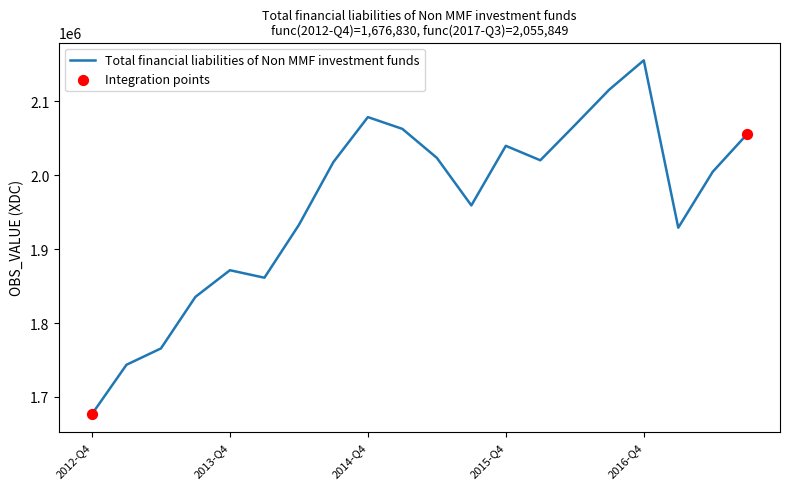

What is the smallest value displayed?

1676830